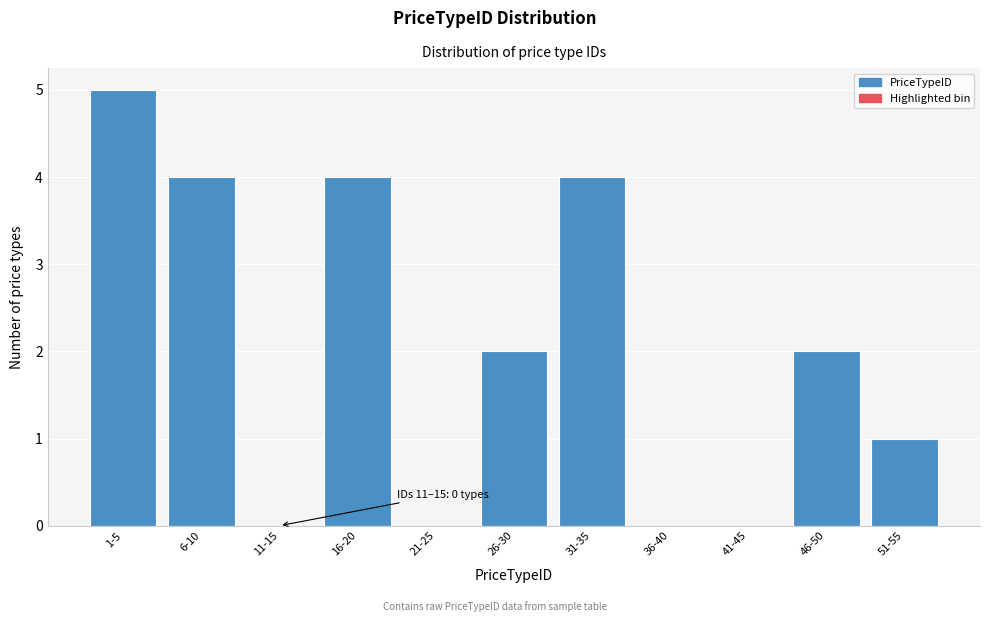

Reading right to left, list all the values displayed in this chart.

51-55=1	46-50=2	41-45=0	36-40=0	31-35=4	26-30=2	21-25=0	16-20=4	11-15=0	6-10=4	1-5=5